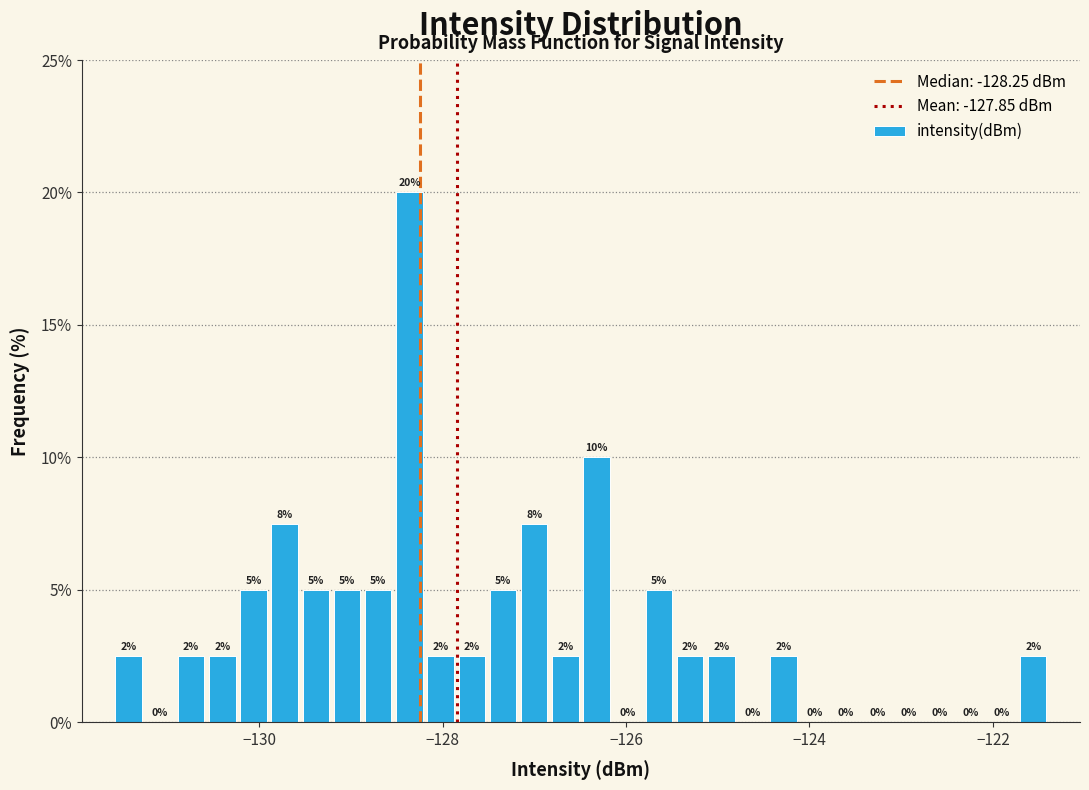

Around what value on the x-axis is the tallest bar? Give the approximate position of its centre, as read against the axis.

-128.4